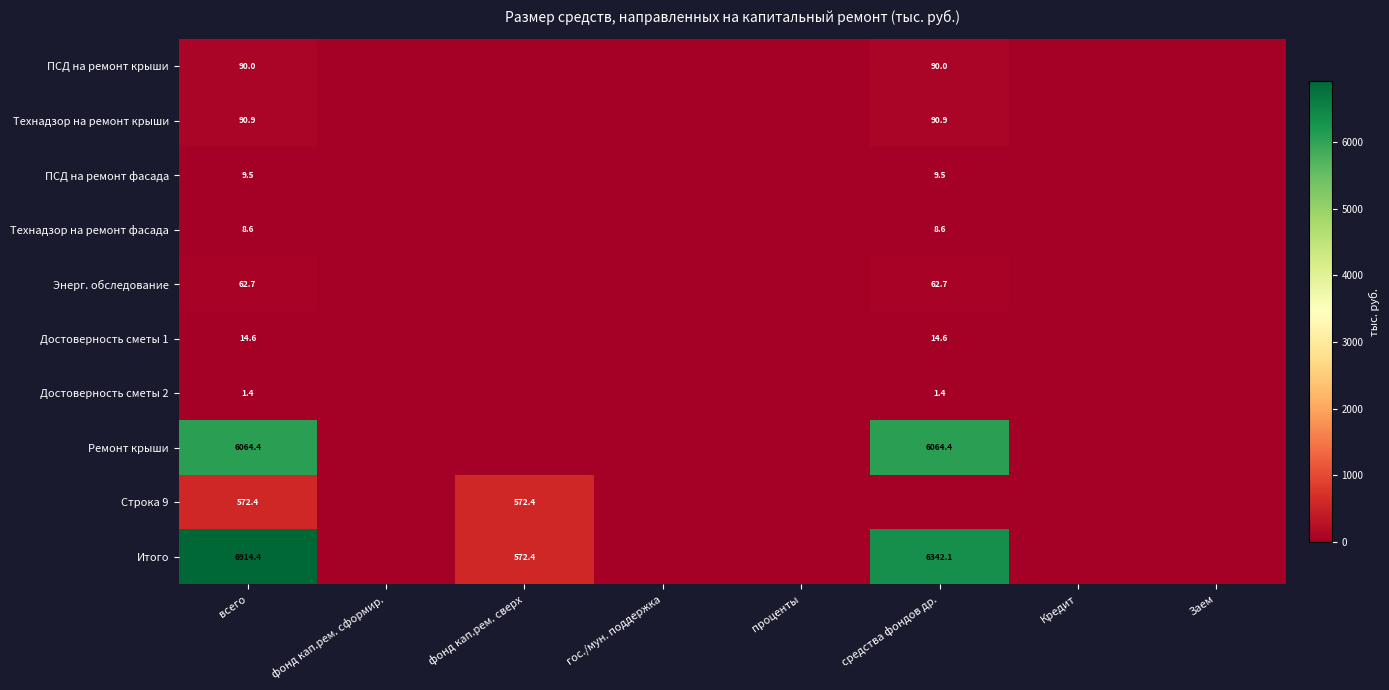

True or false: Строка 9 has a value of 280.9 at фонд кап.рем. сформир..

False